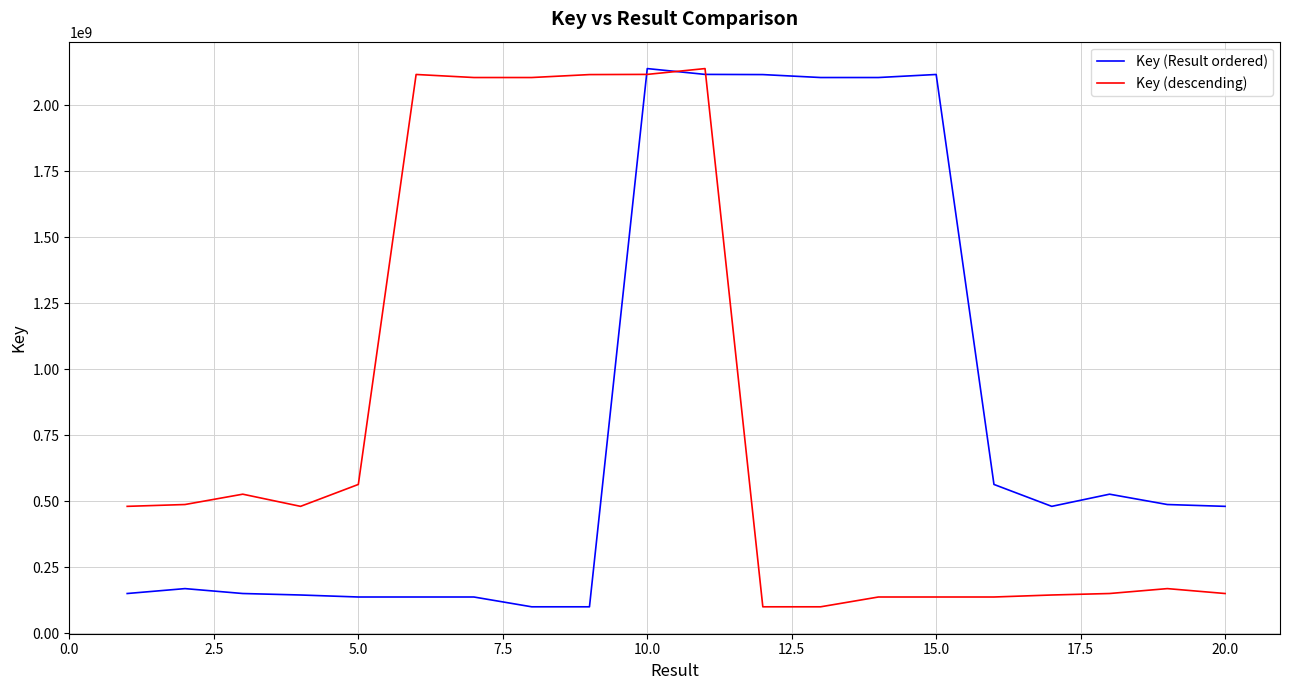

What is the highest value of the Key (descending) series?

2139649995